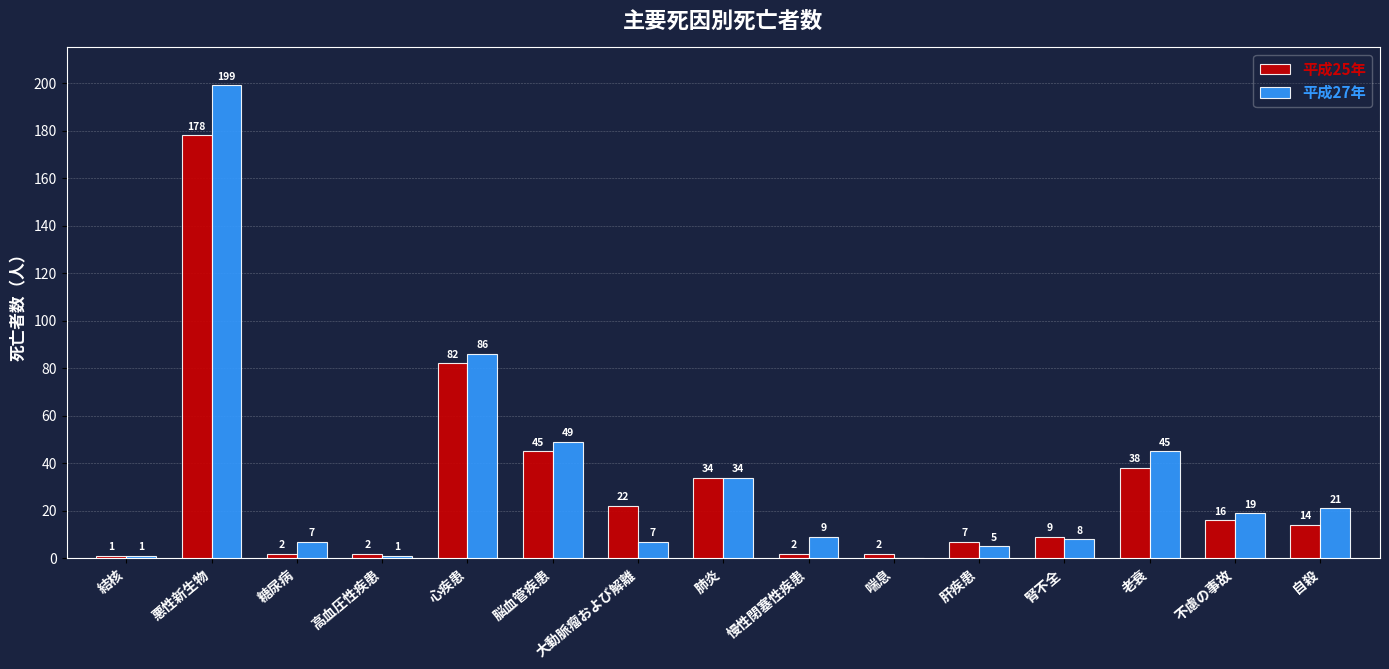

What is the total value across all series at 大動脈瘤および解離?

29